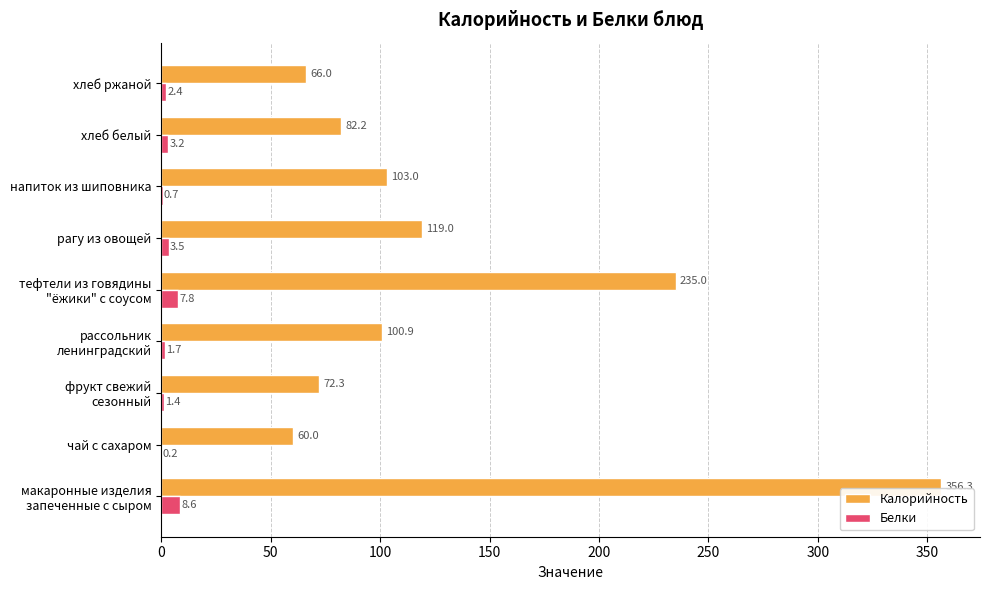

Is the value of Белки at хлеб белый greater than the value of Калорийность at рагу из овощей?

No